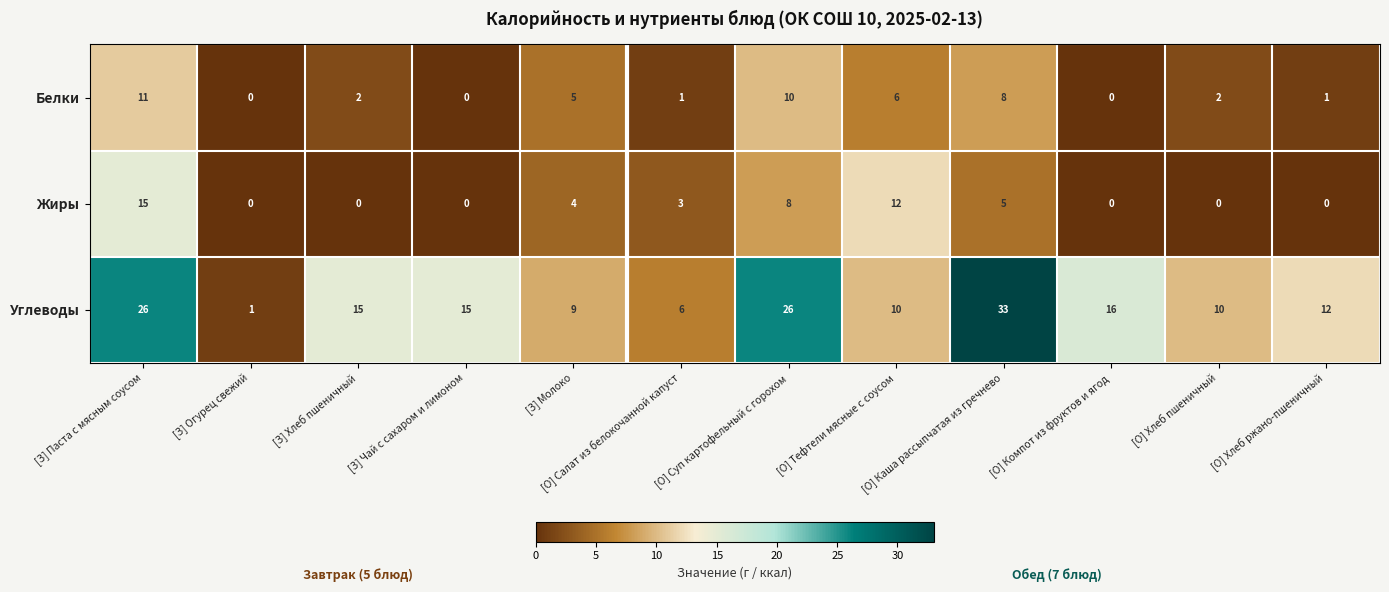

At how many categories does at least one series exceed 32?

1